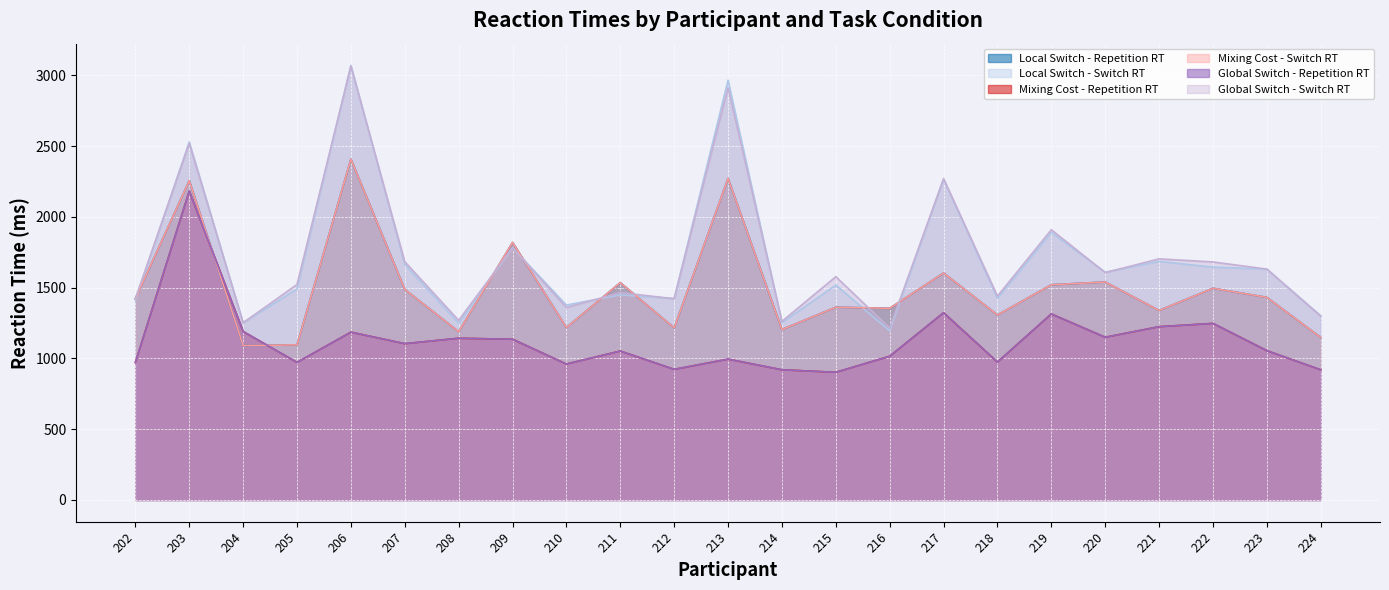

Which category has the lowest value across all series?

215